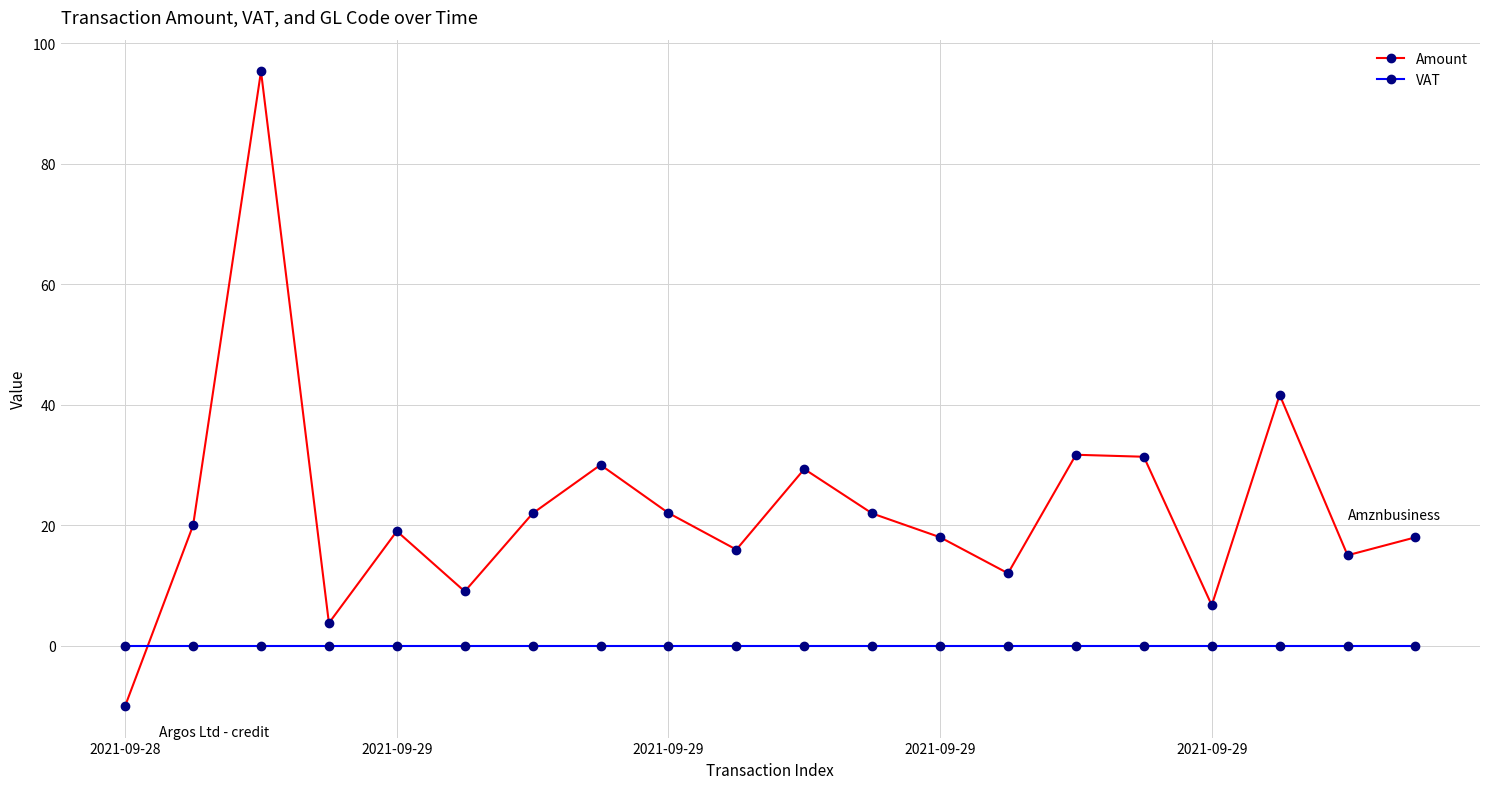

What is the difference between the maximum and minimum values in the Amount series?

105.3